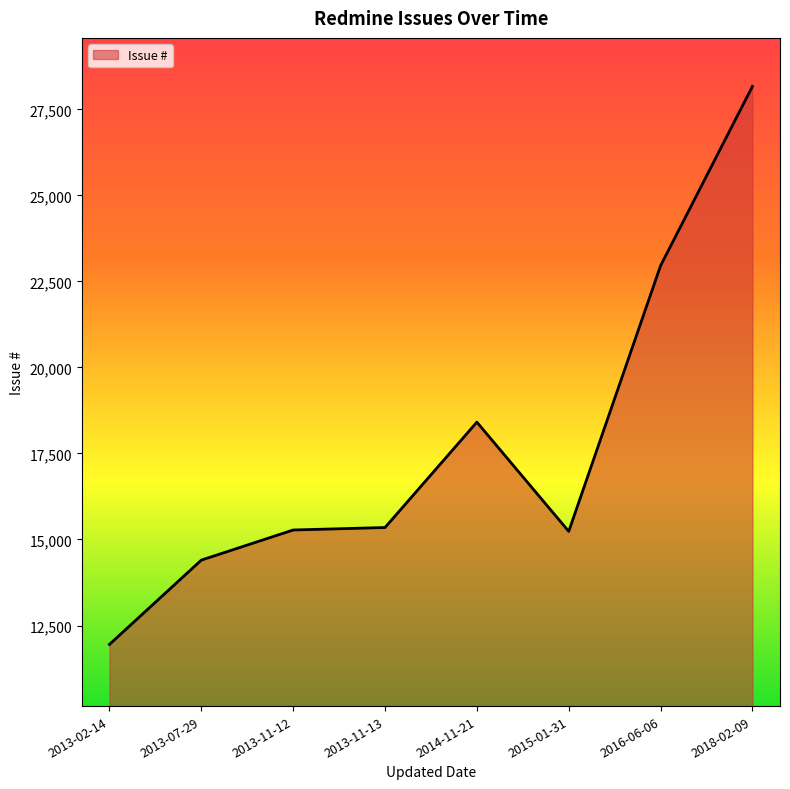

What is the smallest value displayed?

11951